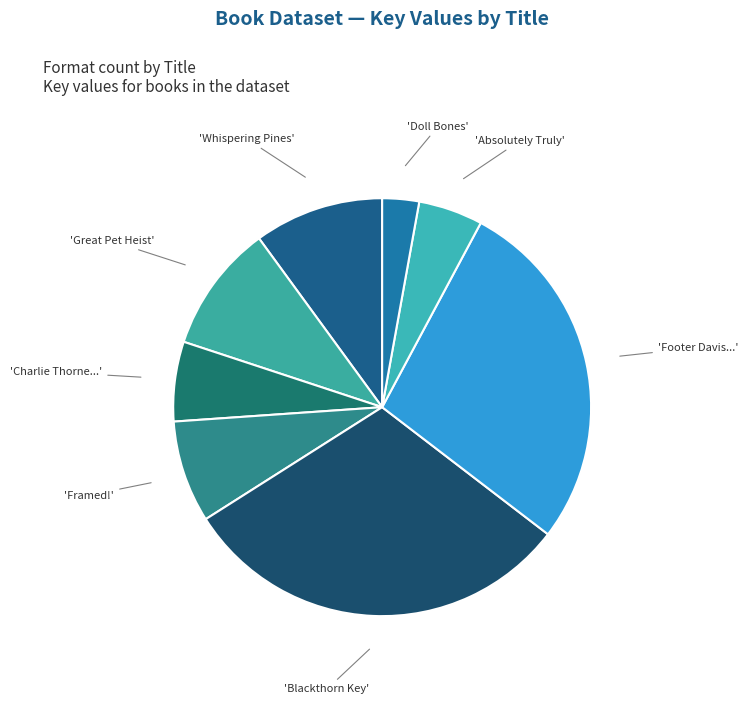

Rank the categories by value from highest to lowest.

Blackthorn Key, Footer Davis Probably Is Crazy, Whispering Pines, Great Pet Heist, Framed!, Charlie Thorne and the Last Equation, Absolutely Truly, Doll Bones